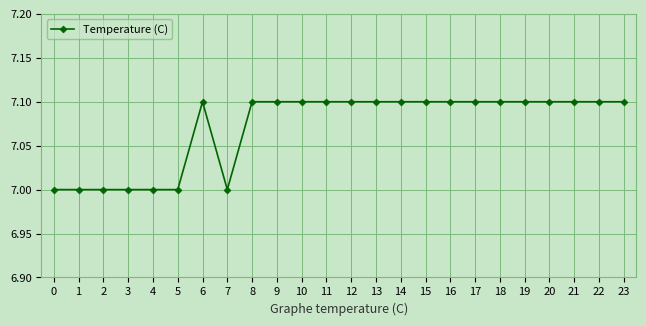

What is the sum of all values?

169.7